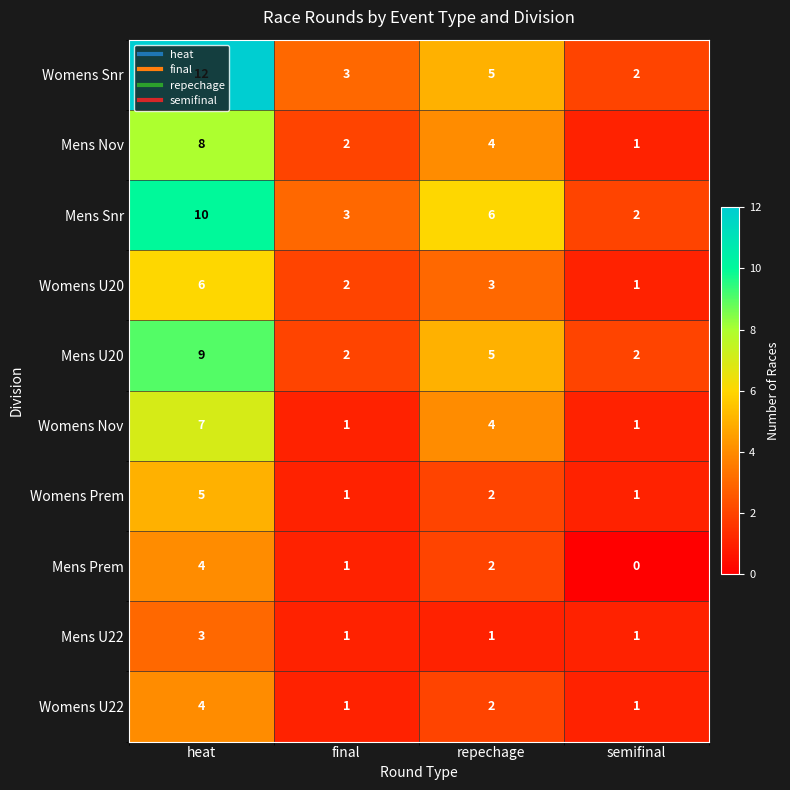

At which label does Womens U22 first exceed 2?

heat